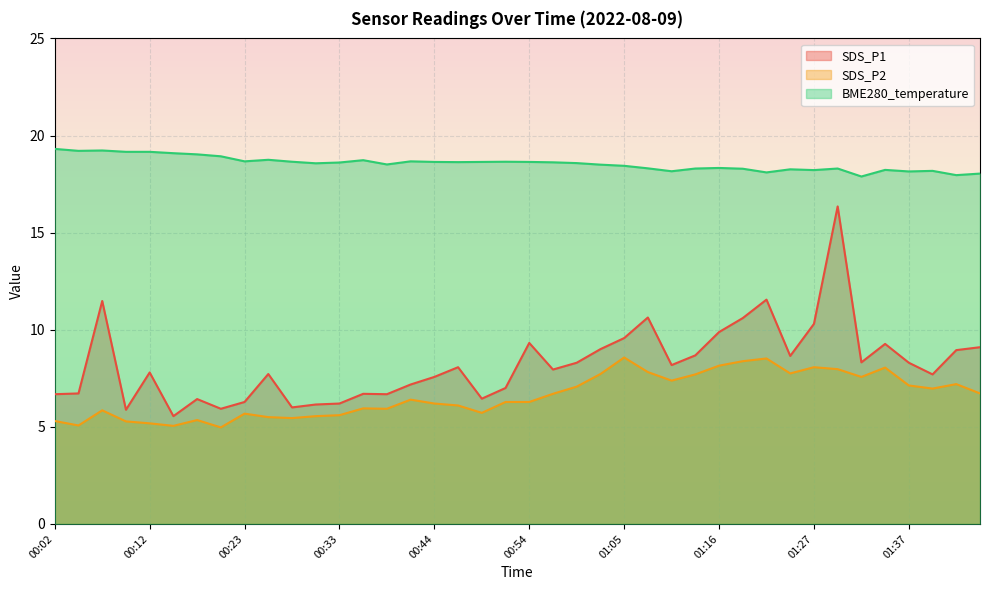

How many series are shown in this chart?

3